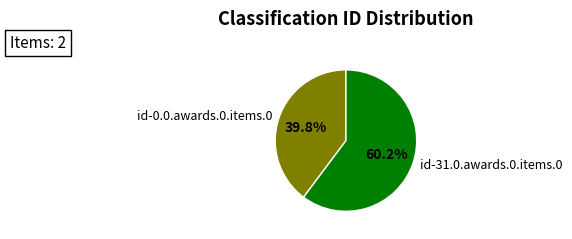

Does id-31.0.awards.0.items.0 represent more than half of the total?

Yes